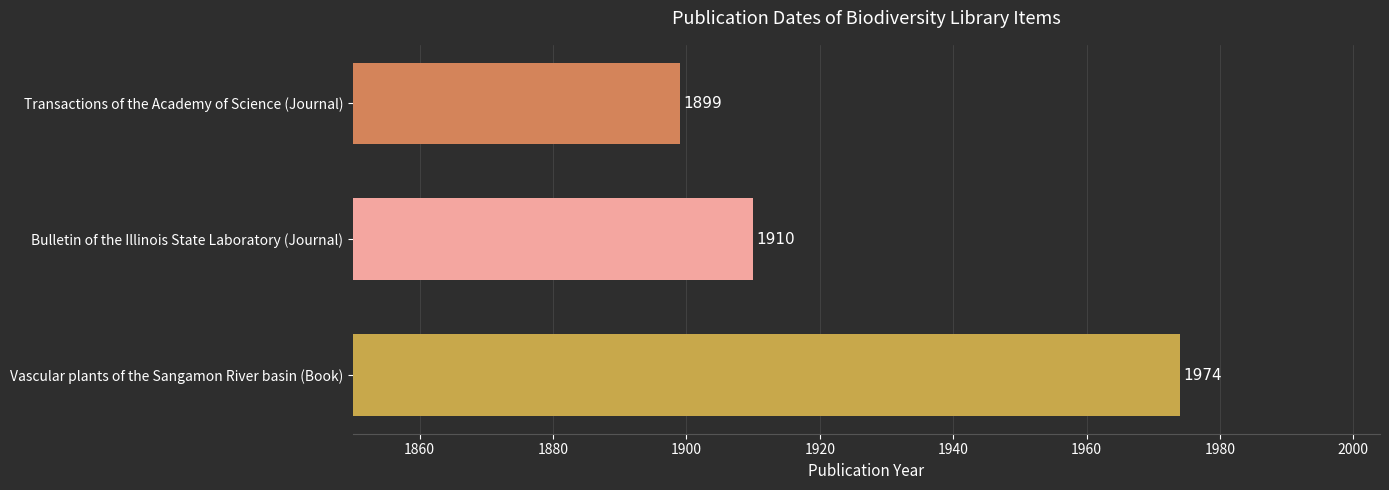

What is the change in value from Vascular plants of the Sangamon River basin (Book) to Bulletin of the Illinois State Laboratory (Journal)?

-64